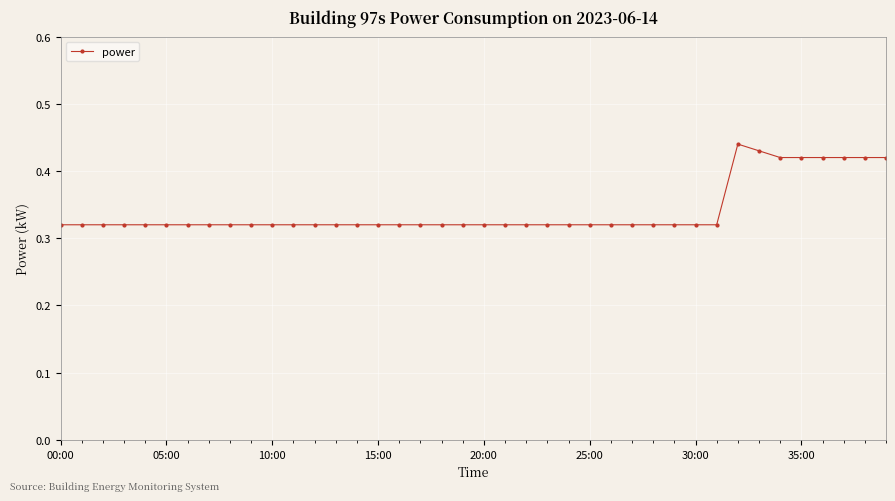

What is the sum of all values?

13.6